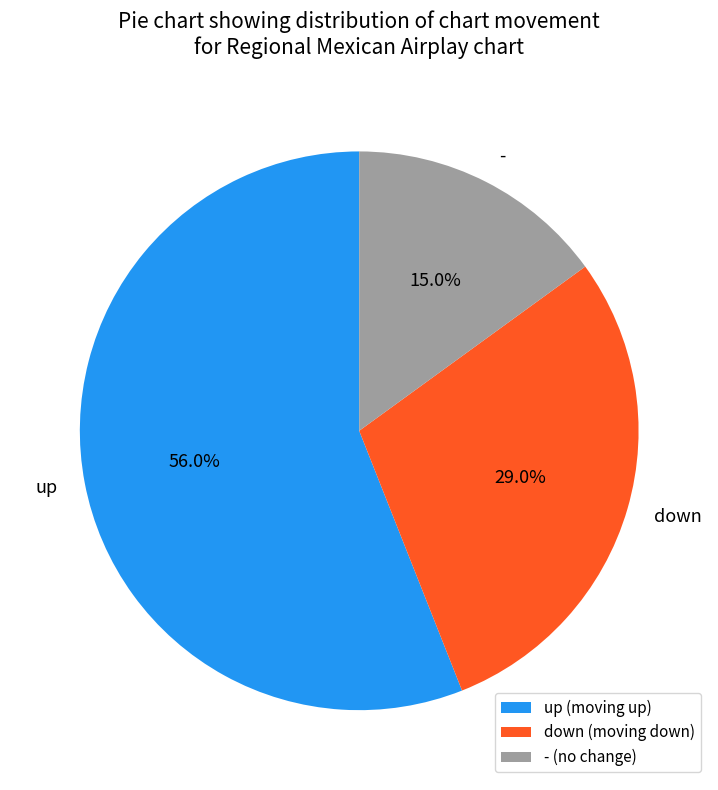

Between down and up, which is larger?

up